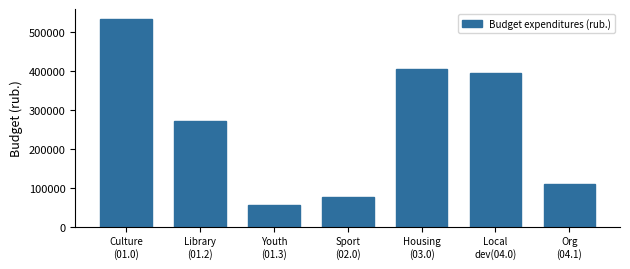

Reading left to right, list all the values displayed in this chart.

532007.4	271927.4	55183.1	75942.6	405000.0	394500.0	110000.0